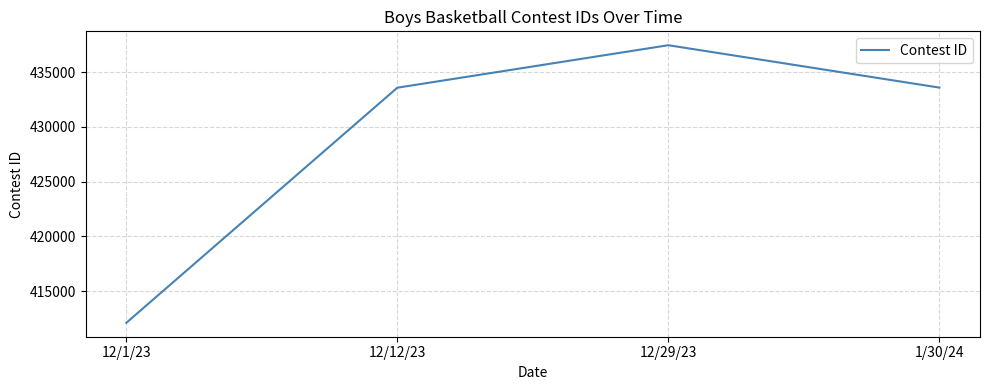

True or false: the data shows 412094 at 12/1/23.

True